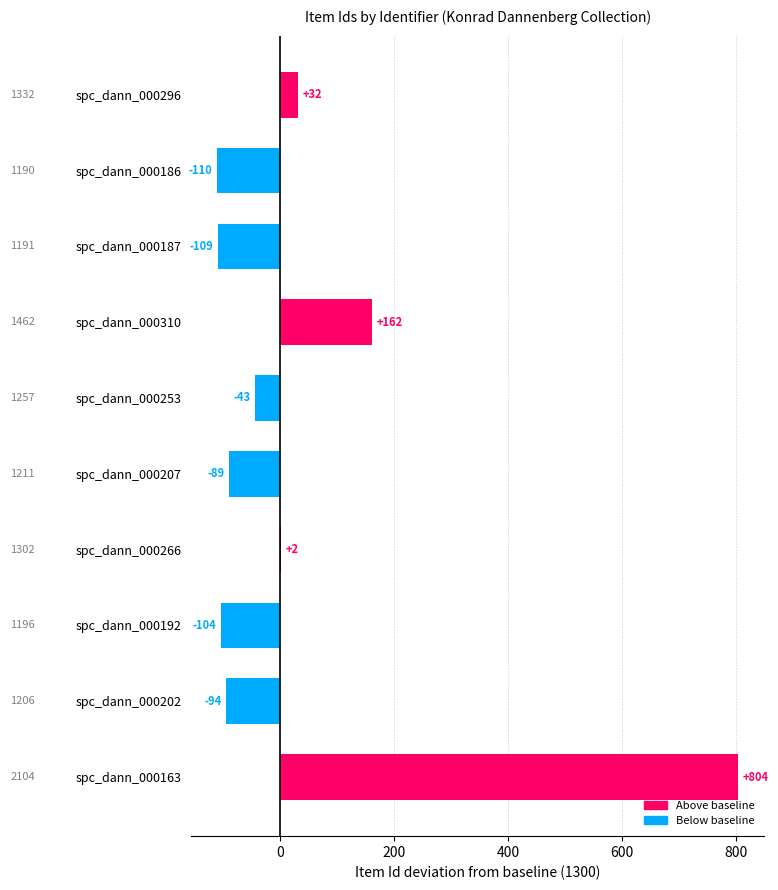

Reading top to bottom, what are all the values shown in this chart?

spc_dann_000296=32	spc_dann_000186=-110	spc_dann_000187=-109	spc_dann_000310=162	spc_dann_000253=-43	spc_dann_000207=-89	spc_dann_000266=2	spc_dann_000192=-104	spc_dann_000202=-94	spc_dann_000163=804